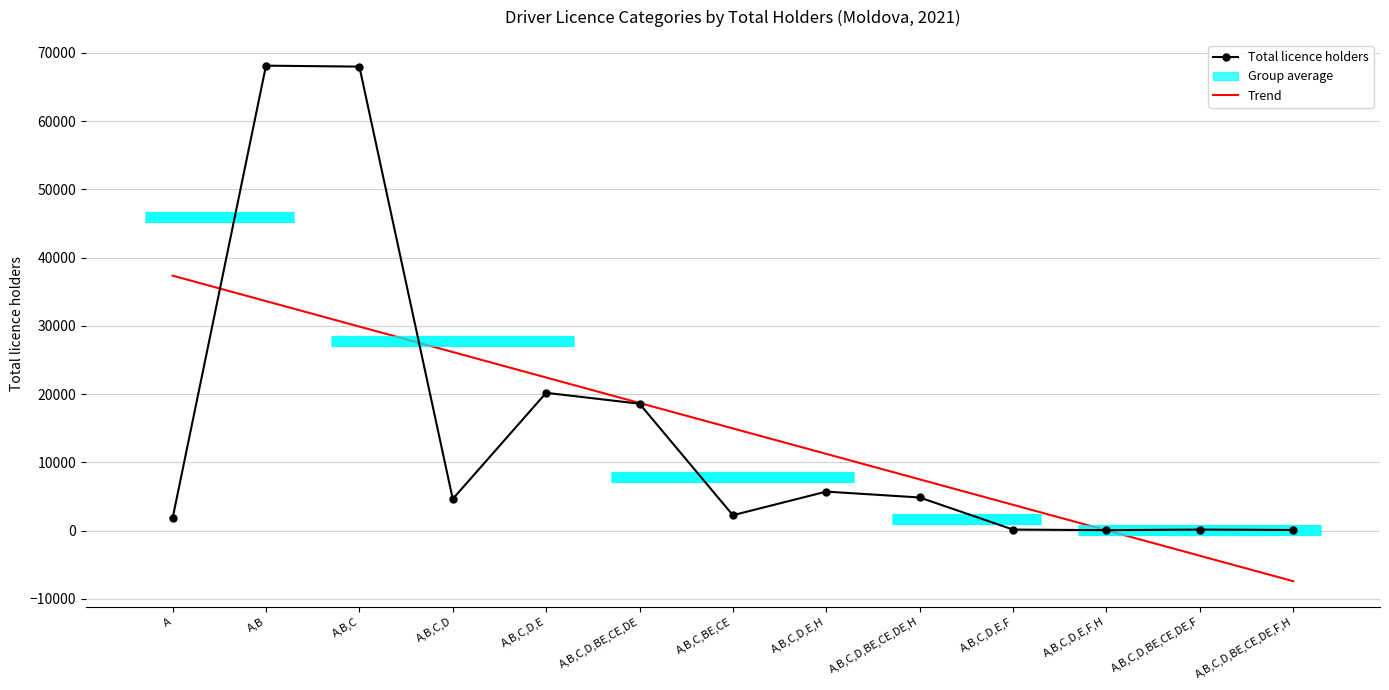

At which label does Trend reach its minimum?

A,B,C,D,BE,CE,DE,F,H